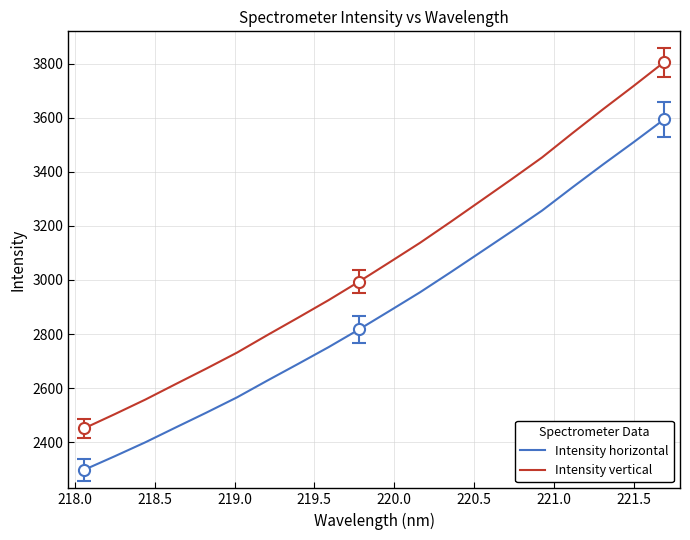

What is the difference between the second highest and minimum values in the Intensity vertical series?

1265.6